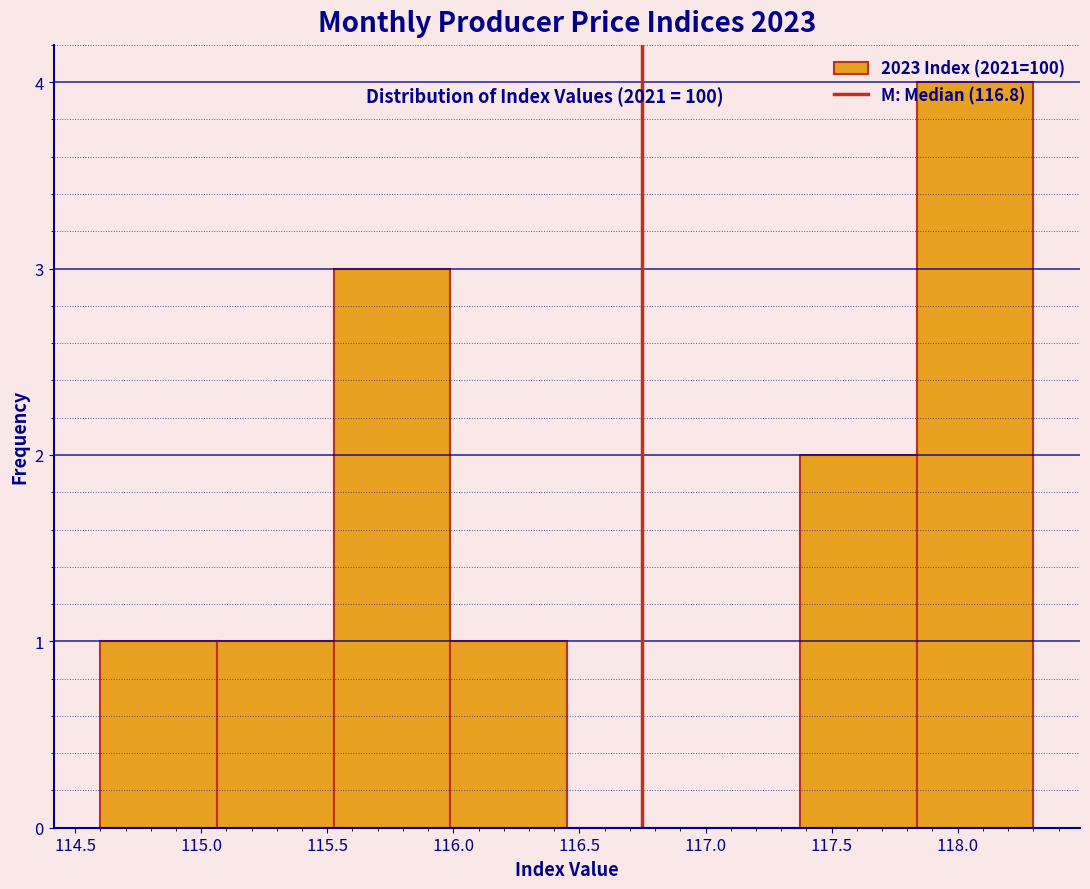

How tall is the bar that spans 114.60 to 115.05 on the x-axis? Neither the bar edges nor the heights are printed on the chart, so give them approximately, as read against the axes.

1